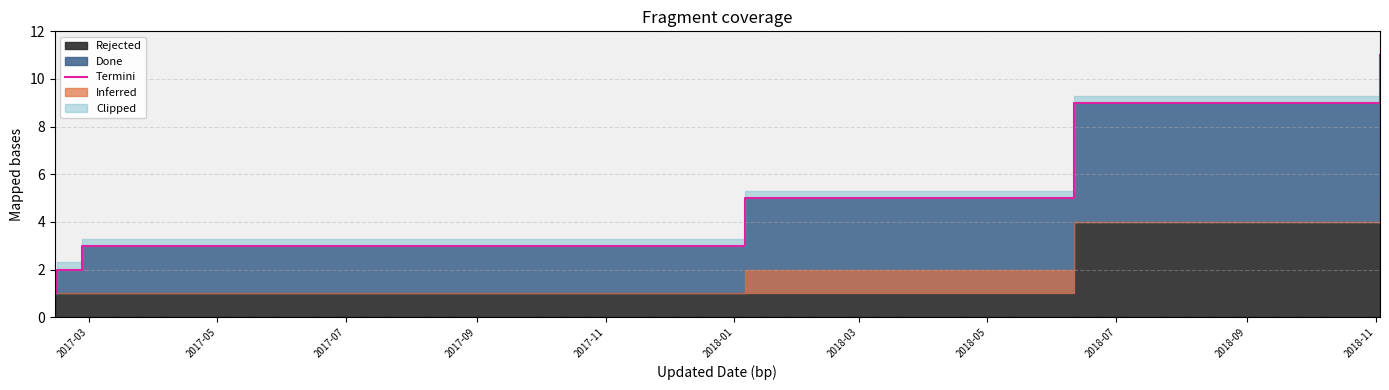

Which has a higher value, 2017-09 or 2017-07?

2017-09